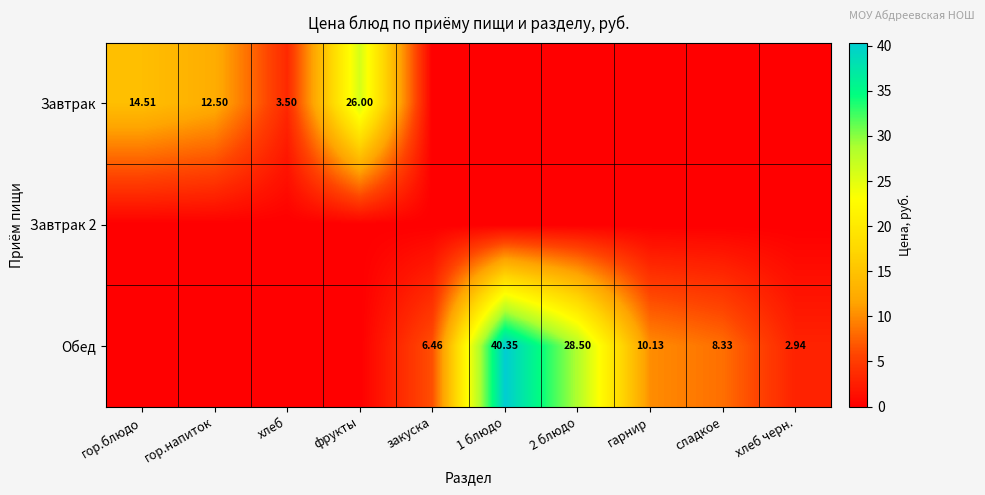

Which label corresponds to the largest value in the chart?

1 блюдо